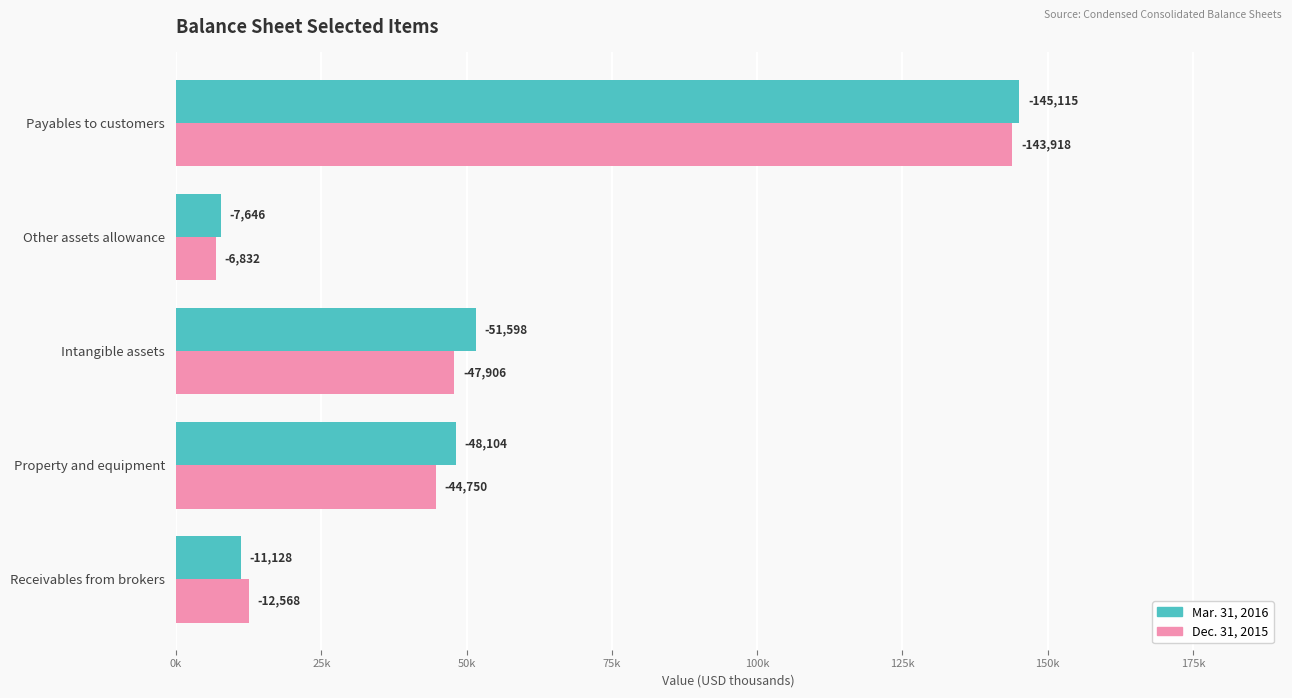

What are all the series names shown in the legend?

Mar. 31, 2016, Dec. 31, 2015